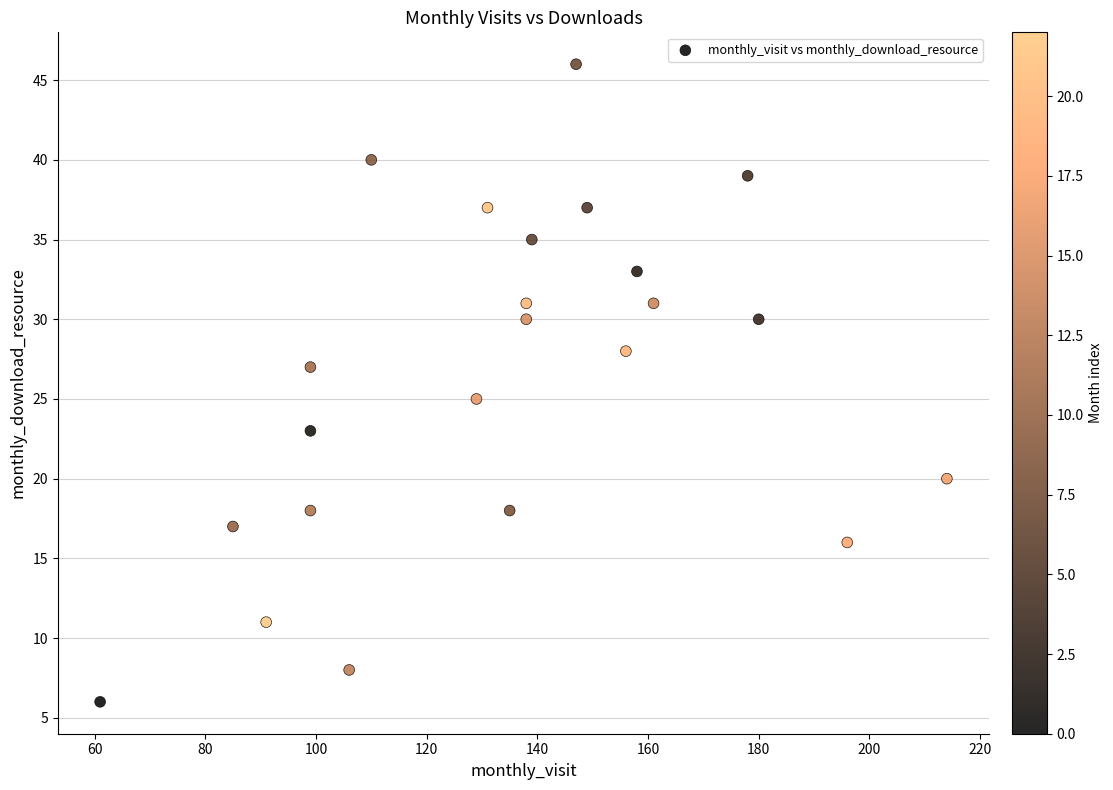

What is the range of Y values (max minus min)?

40